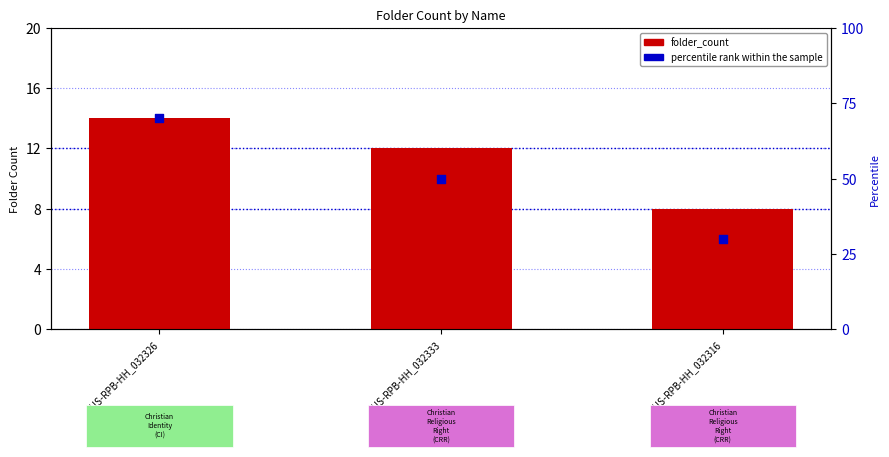

Which series contains the highest Y value?

percentile rank